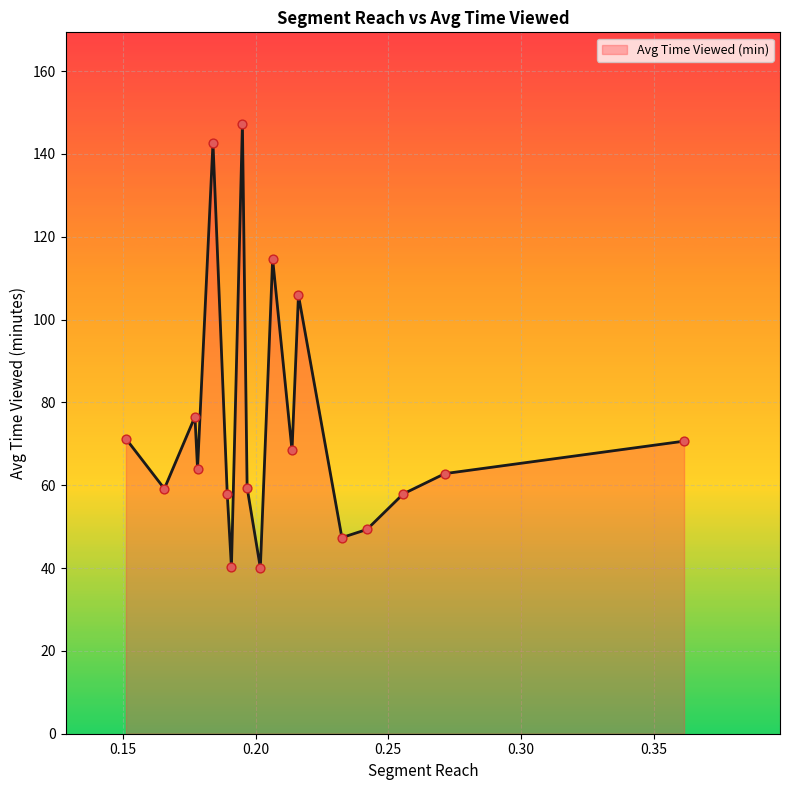

What is the difference between the maximum and minimum values?

107.2